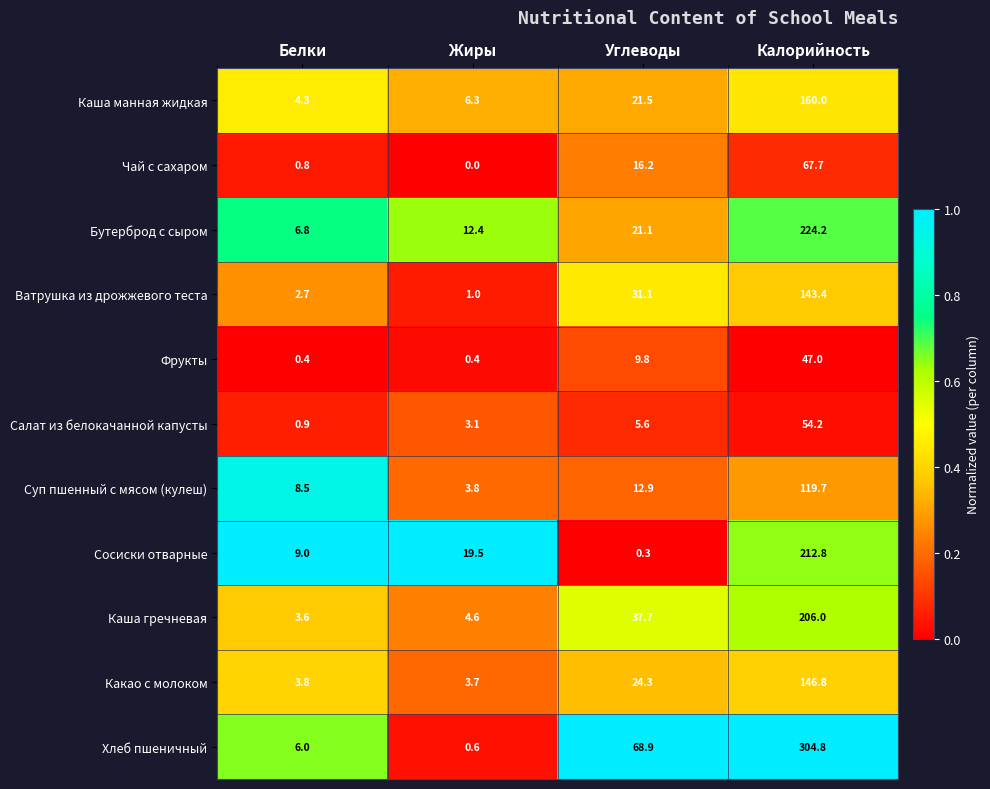

The value of Каша гречневая at Жиры is 4.6. True or false?

True